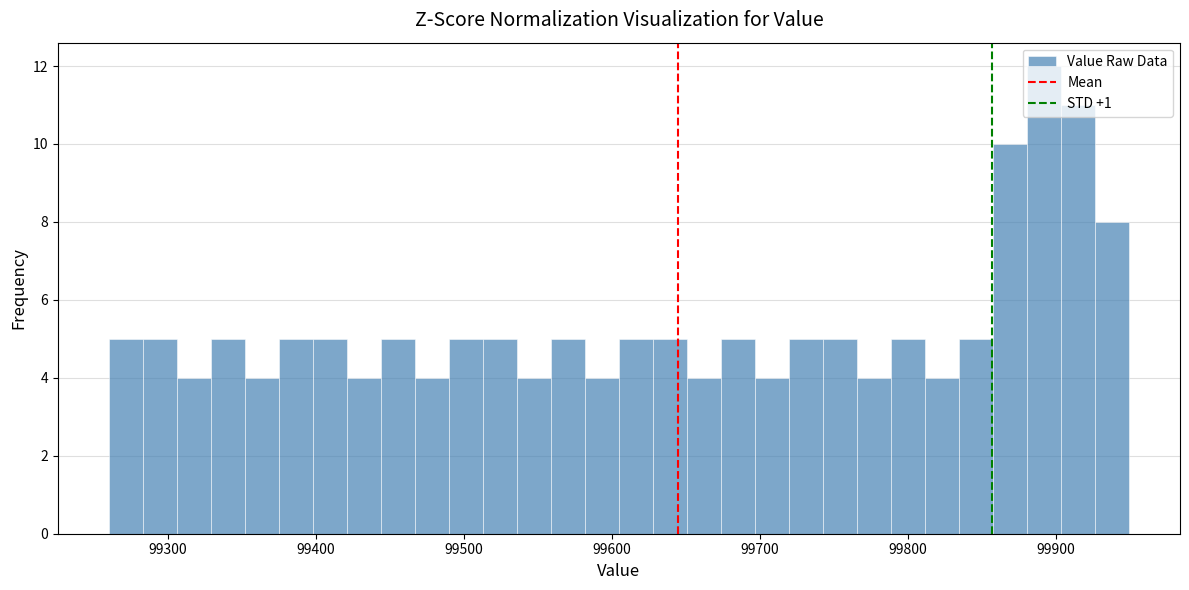

Read against the x-axis, roughly where is the centre of the tallest bar?

99890